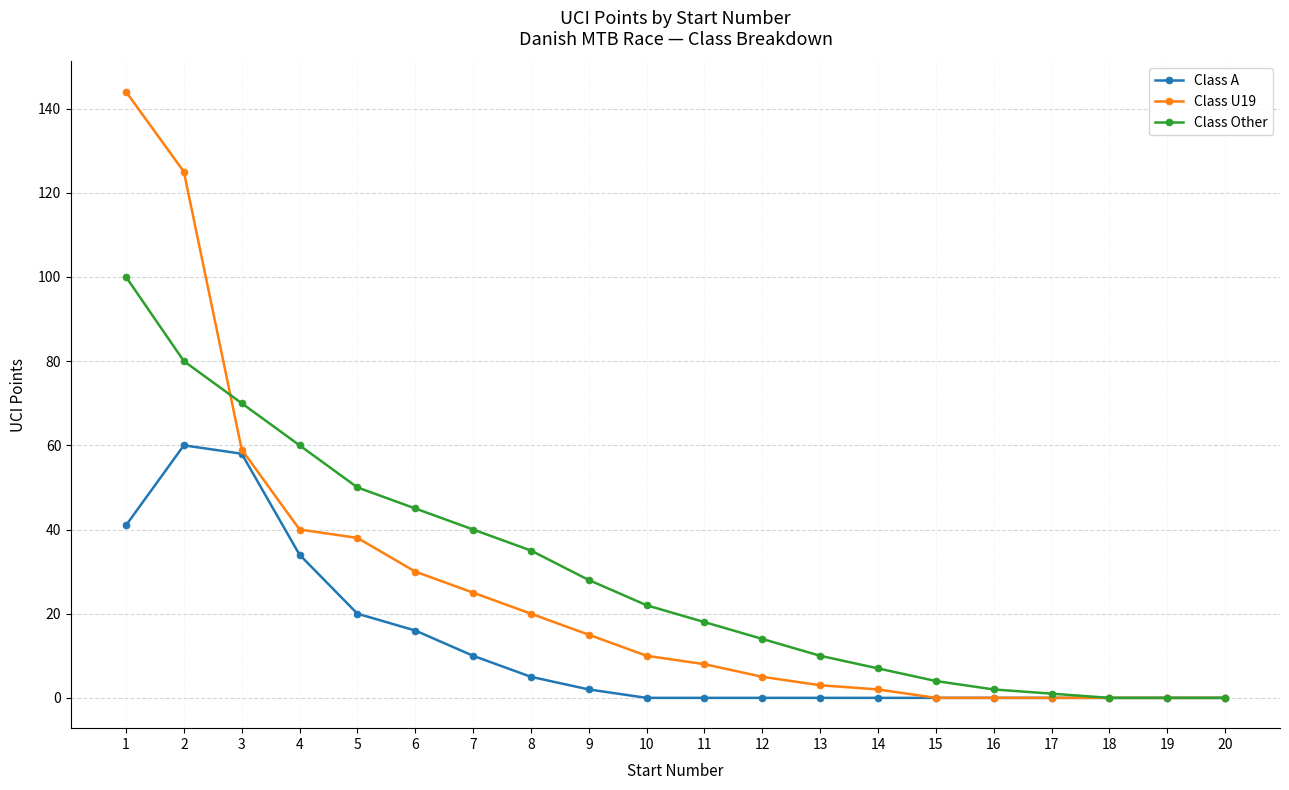

Which series has the largest range (max minus min)?

Class U19